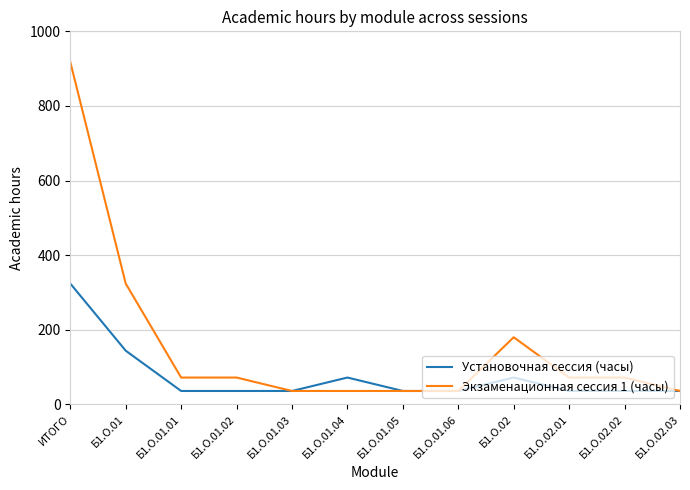

What position from the left is Б1.О.01.05?

7